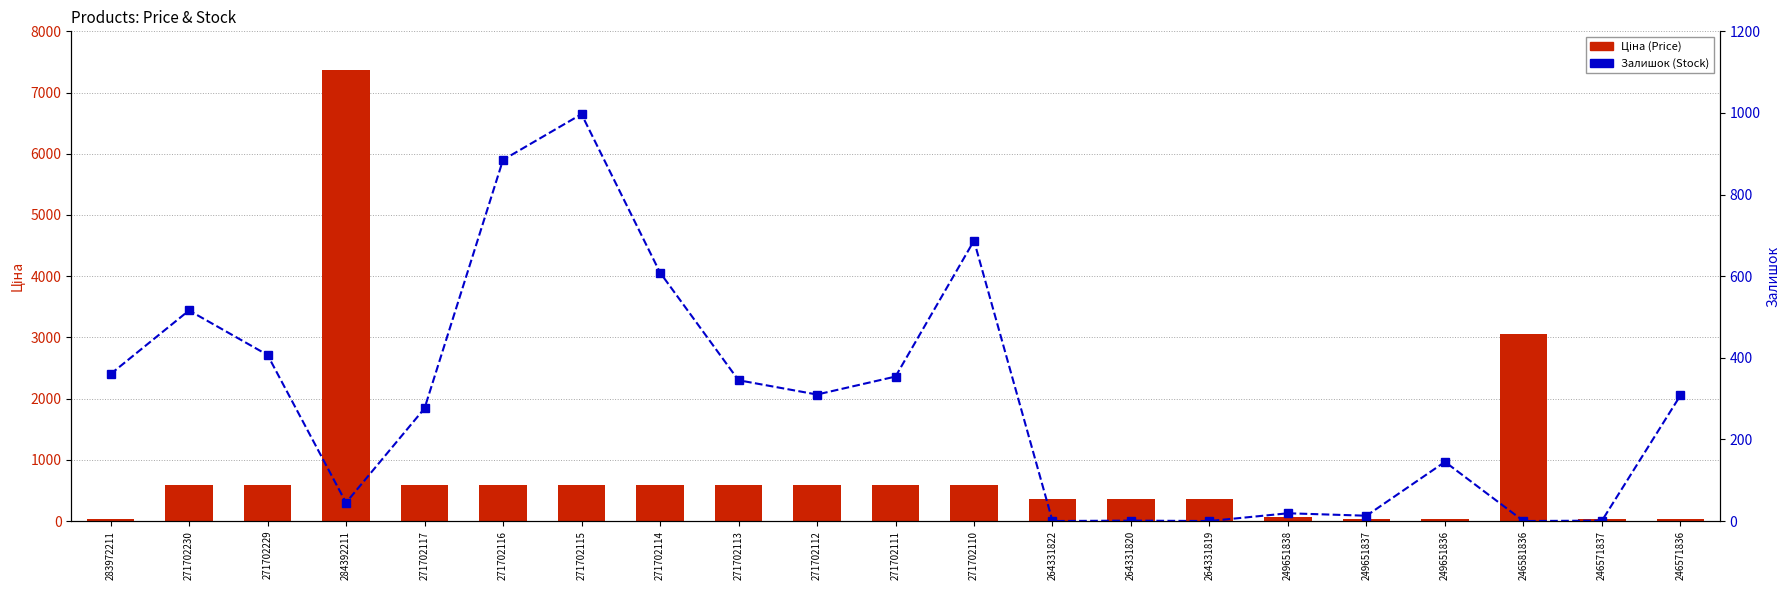

Which series has the widest spread of values?

Ціна (Price)